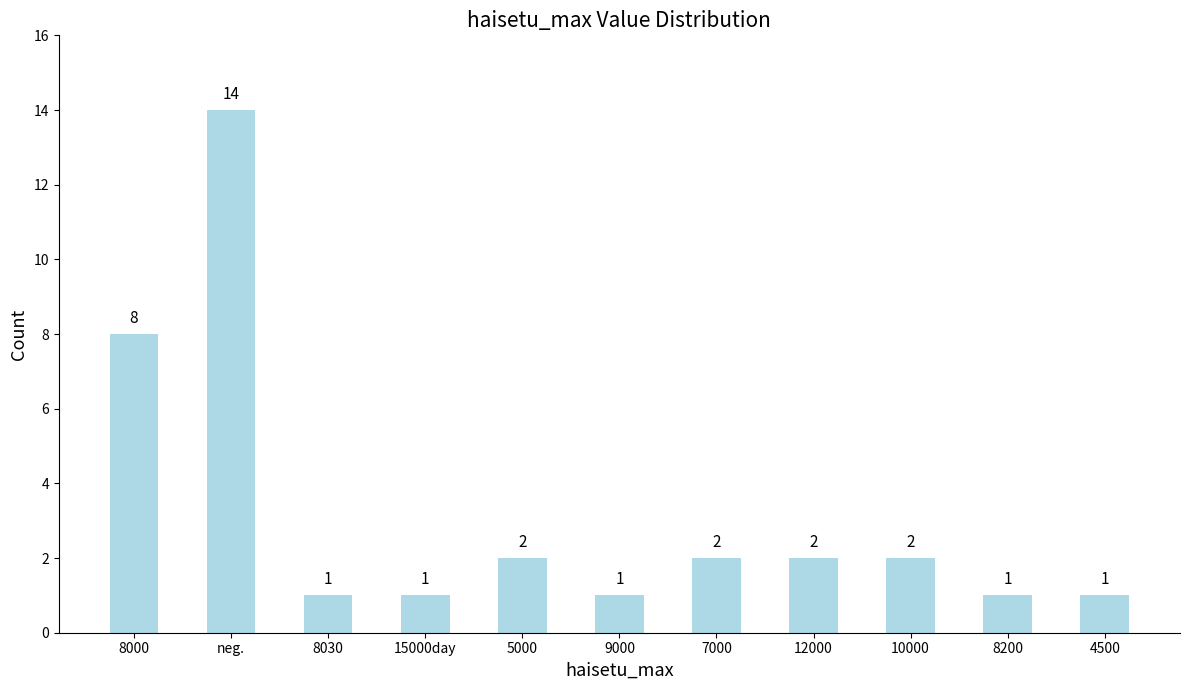

Reading left to right, extract all data points from this chart.

8	14	1	1	2	1	2	2	2	1	1